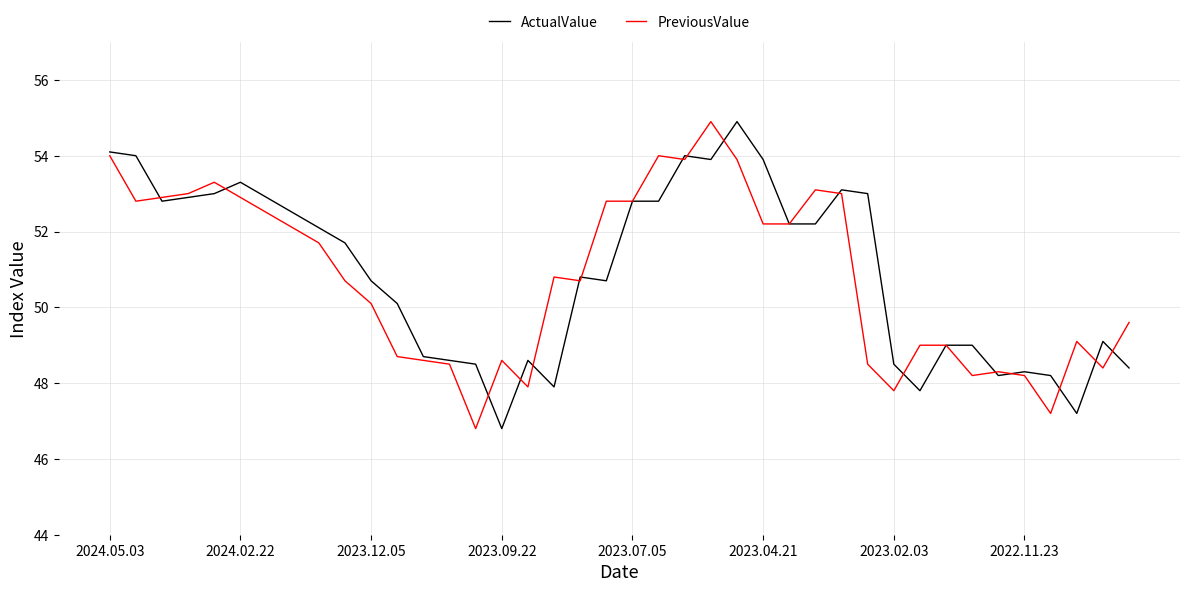

What is the lowest value of the ActualValue series?

46.8